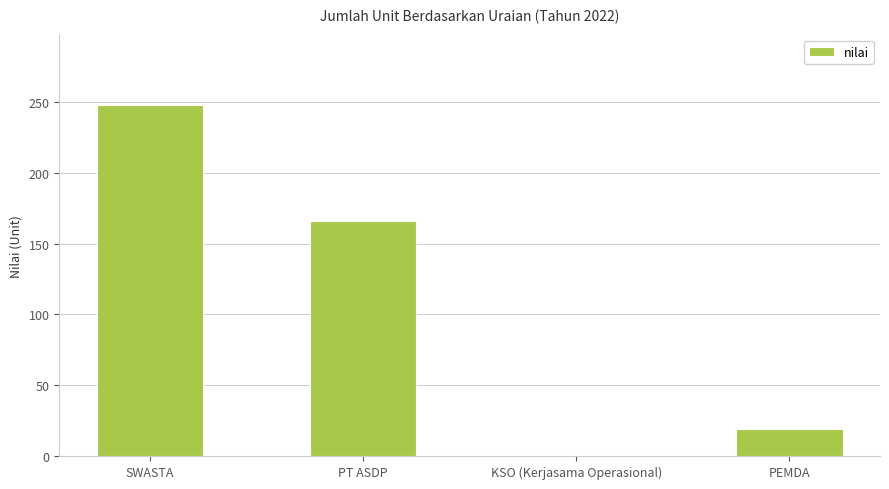

Read the value at SWASTA, to the nearest 50.

250